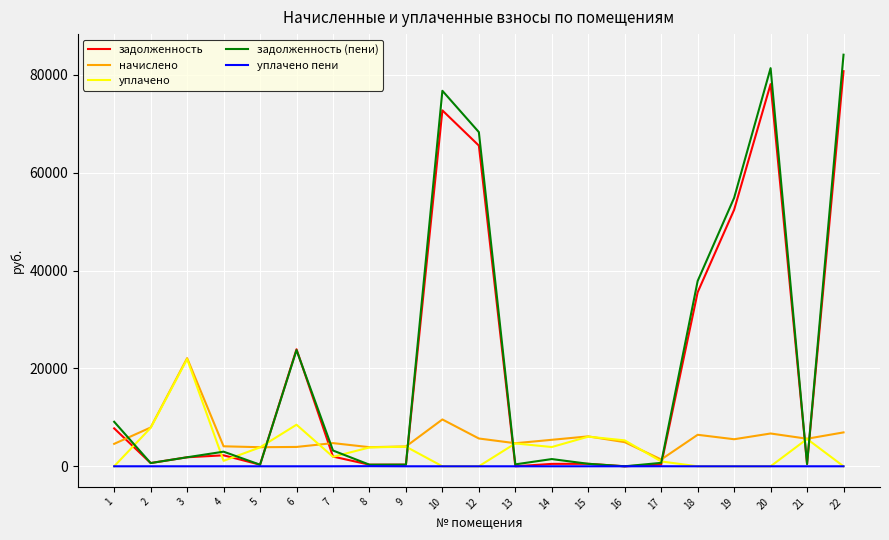

Between 16 and 19, which series saw the biggest shift?

задолженность (пени)